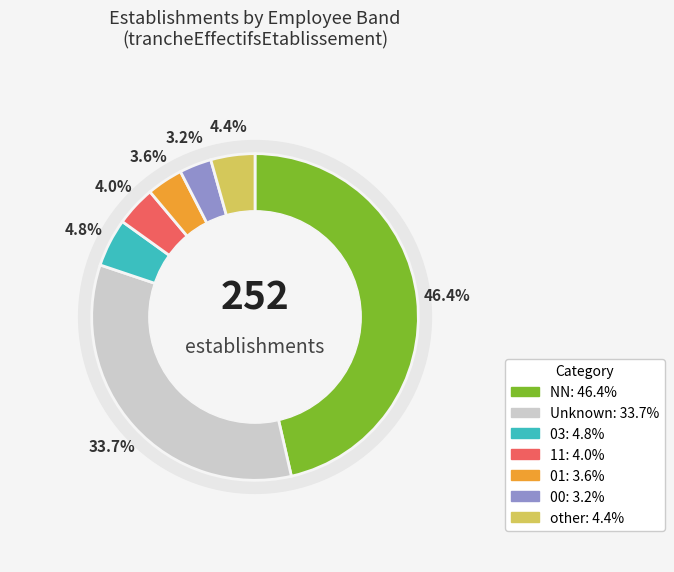

To the nearest percent, what is the difference between the largest and smallest slice percentages?

43%